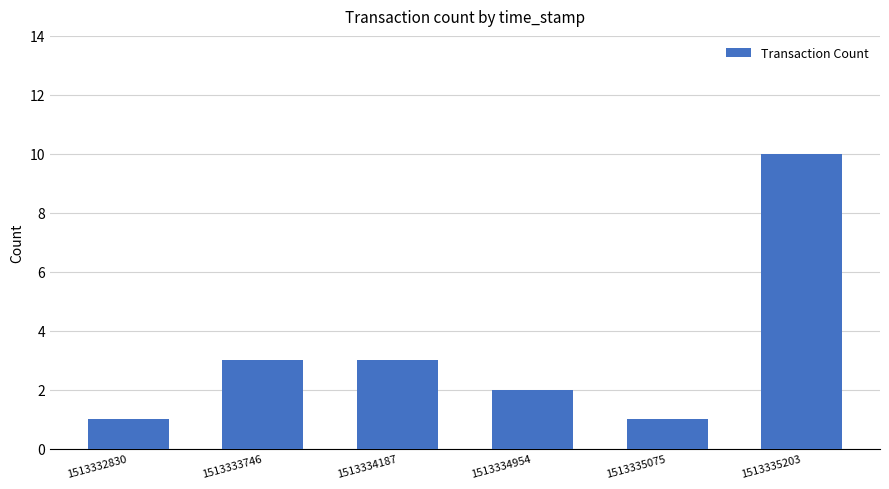

Is it true that the value at 1513334954 is 3?

False